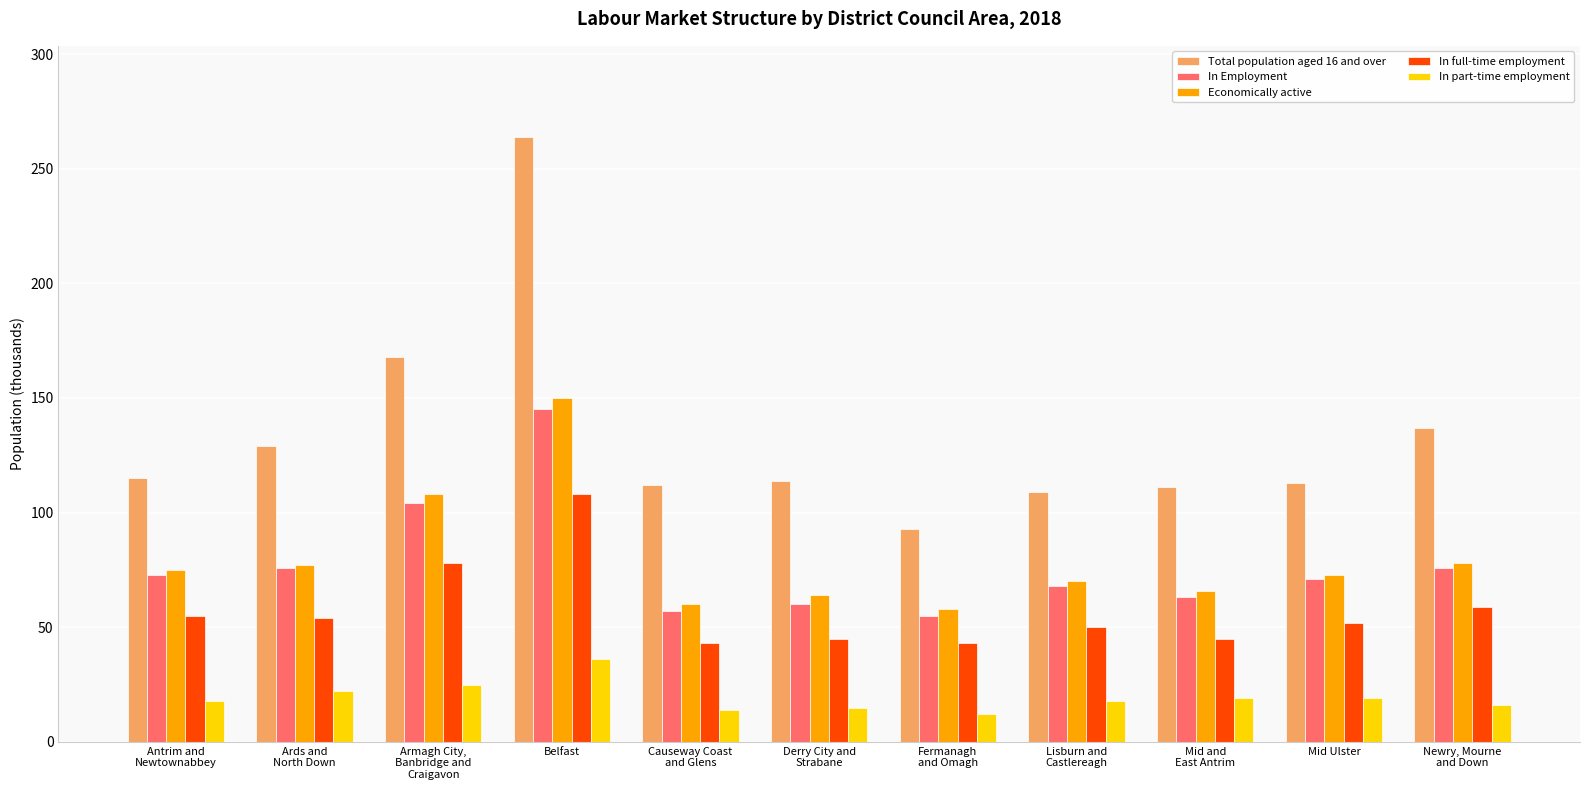

Read the In full-time employment value at Belfast.

108